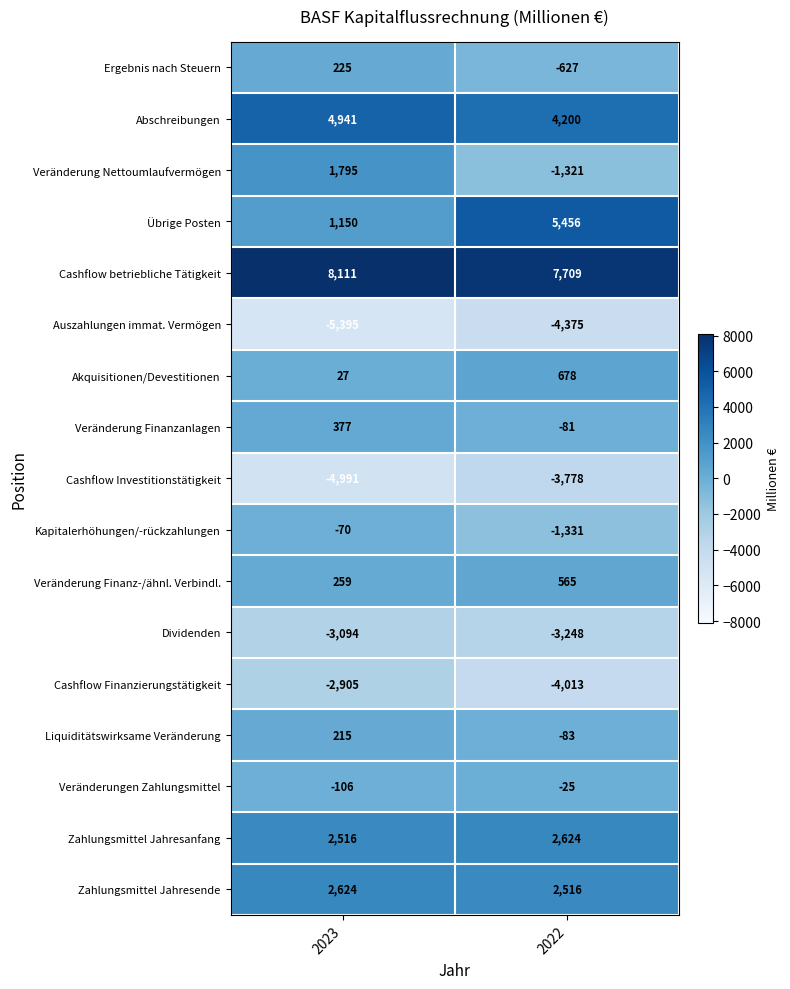

What is the average value of the Veränderung Finanz-/ähnl. Verbindl. series?

412